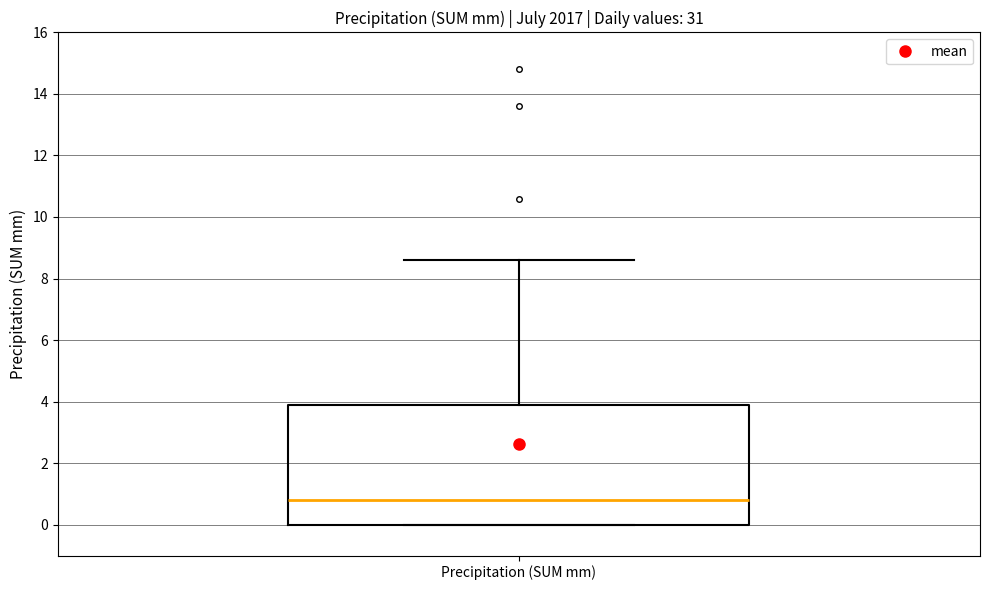

Read this box plot against the y-axis: the position of the median line, the range covered by the box, and the ends of both whiskers. The values are not printed on the chart, so give them approximately, as read against the axis.

median 0.8, box 0.0 to 4.0, whiskers 0.0 to 8.6